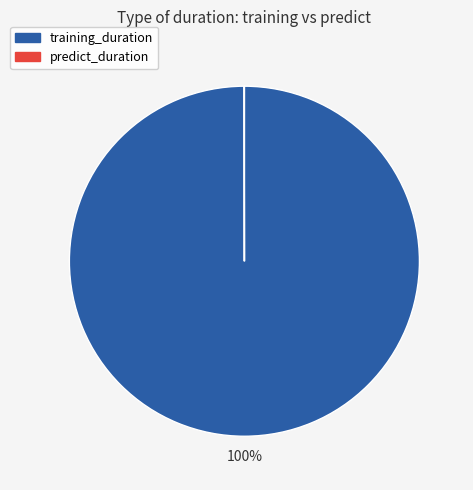

What is the largest slice in the pie chart?

training_duration